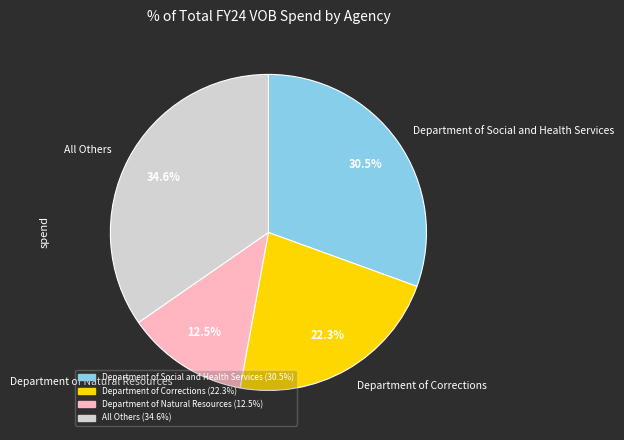

Combined, what portion of the pie is All Others and Department of Social and Health Services?

65.2%